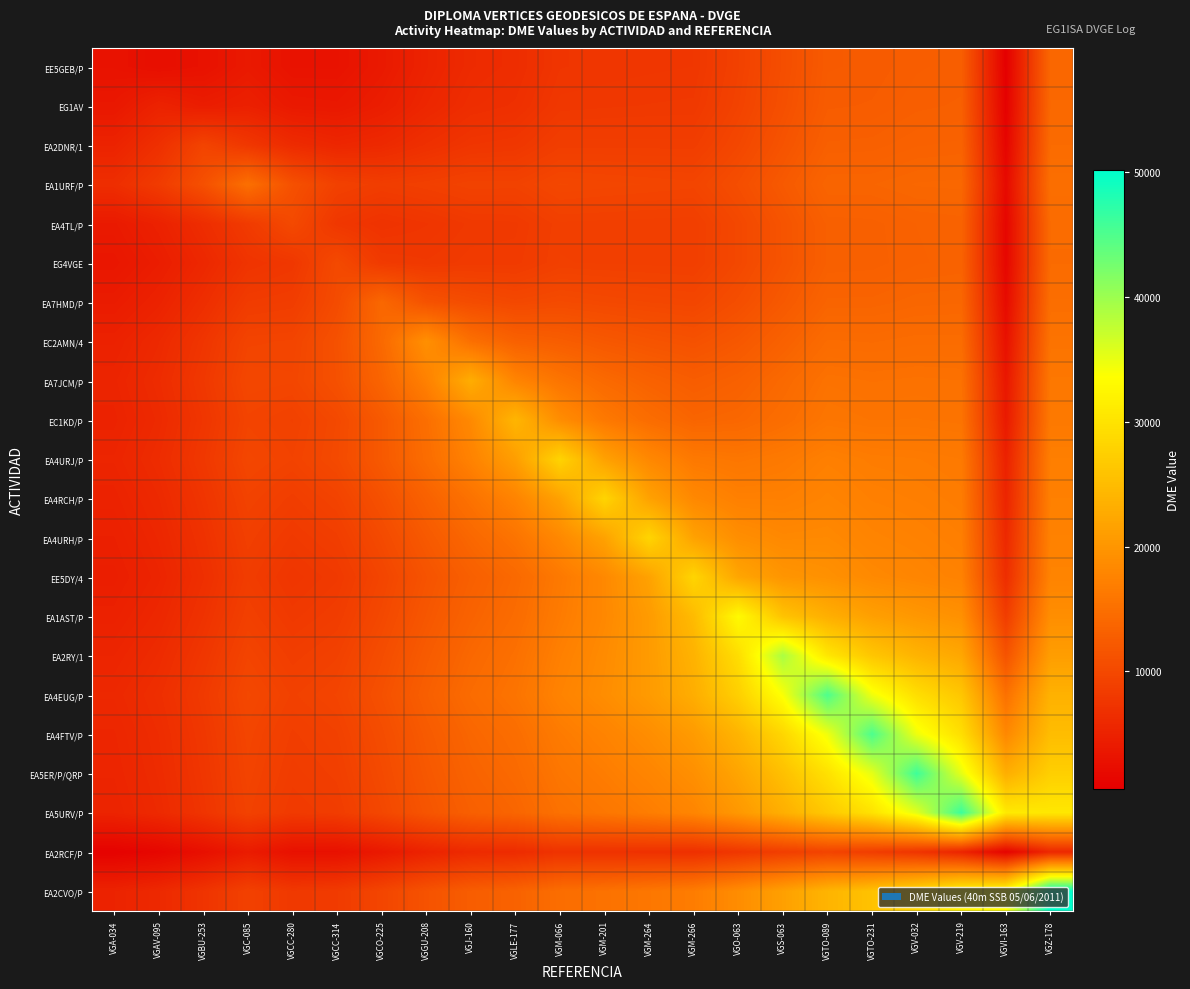

Reading left to right, transcribe all the data shown in this chart.

EE5GEB/P: VGA-034=3051.0	VGAV-095=2546.1	VGBU-253=2937.3	VGC-085=3930.1	VGCC-280=3042.4	VGCC-314=3046.3	VGCO-225=3925.8	VGGU-208=5163.8	VGJ-160=6144.6	VGLE-177=6479.3	VGM-066=7519.8	VGM-201=7610.1	VGM-264=7680.1	VGM-266=7732.0	VGO-063=9048.1	VGS-063=10698.9	VGTO-089=12353.4	VGTO-231=12432.9	VGV-032=12737.0	VGV-219=12844.1	VGVI-163=564.5	VGZ-178=14003.1
EG1AV: VGA-034=3719.1	VGAV-095=5121.0	VGBU-253=4355.2	VGC-085=4818.6	VGCC-280=3871.3	VGCC-314=3736.6	VGCO-225=4475.6	VGGU-208=5605.9	VGJ-160=6518.7	VGLE-177=6817.1	VGM-066=7814.9	VGM-201=7886.0	VGM-264=7939.2	VGM-266=7976.3	VGO-063=9267.0	VGS-063=10893.9	VGTO-089=12528.5	VGTO-231=12601.5	VGV-032=12898.2	VGV-219=12999.6	VGVI-163=773.5	VGZ-178=14143.9
EA2DNR/1: VGA-034=5163.6	VGAV-095=6786.8	VGBU-253=9412.0	VGC-085=7780.1	VGCC-280=6225.1	VGCC-314=5591.4	VGCO-225=5948.9	VGGU-208=6808.8	VGJ-160=7541.5	VGLE-177=7723.5	VGM-066=8613.2	VGM-201=8615.9	VGM-264=8611.7	VGM-266=8599.9	VGO-063=9834.4	VGS-063=11411.1	VGTO-089=13003.2	VGTO-231=13051.4	VGV-032=13324.2	VGV-219=13405.2	VGVI-163=1225.5	VGZ-178=14509.6
EA1URF/P: VGA-034=6570.8	VGAV-095=8295.1	VGBU-253=10977.2	VGC-085=15054.0	VGCC-280=11048.7	VGCC-314=9049.2	VGCO-225=8552.0	VGGU-208=8863.0	VGJ-160=9242.6	VGLE-177=9194.3	VGM-066=9889.2	VGM-201=9762.0	VGM-264=9652.0	VGM-266=9552.5	VGO-063=10697.0	VGS-063=12195.1	VGTO-089=13721.2	VGTO-231=13726.3	VGV-032=13959.2	VGV-219=14006.0	VGVI-163=1867.3	VGZ-178=15047.0
EA4TL/P: VGA-034=3985.9	VGAV-095=4972.6	VGBU-253=6475.3	VGC-085=8256.7	VGCC-280=10127.0	VGCC-314=7766.1	VGCO-225=7172.2	VGGU-208=7511.3	VGJ-160=7987.7	VGLE-177=8065.6	VGM-066=8841.9	VGM-201=8814.1	VGM-264=8786.7	VGM-266=8756.7	VGO-063=9941.8	VGS-063=11473.7	VGTO-089=13032.0	VGTO-231=13082.0	VGV-032=13352.4	VGV-219=13434.1	VGVI-163=1406.0	VGZ-178=14528.4
EG4VGE: VGA-034=3553.2	VGAV-095=4406.9	VGBU-253=5753.4	VGC-085=7332.1	VGCC-280=7778.0	VGCC-314=10148.0	VGCO-225=8171.1	VGGU-208=7957.8	VGJ-160=8210.0	VGLE-177=8210.1	VGM-066=8909.1	VGM-201=8866.2	VGM-264=8828.6	VGM-266=8791.4	VGO-063=9949.0	VGS-063=11456.8	VGTO-089=12998.0	VGTO-231=13052.5	VGV-032=13324.5	VGV-219=13409.1	VGVI-163=1472.6	VGZ-178=14502.0
EA7HMD/P: VGA-034=4201.0	VGAV-095=5113.9	VGBU-253=6568.4	VGC-085=8332.9	VGCC-280=8548.0	VGCC-314=10386.8	VGCO-225=14058.0	VGGU-208=11294.5	VGJ-160=10488.0	VGLE-177=9967.9	VGM-066=10295.0	VGM-201=10044.4	VGM-264=9853.2	VGM-266=9697.9	VGO-063=10735.4	VGS-063=12143.9	VGTO-089=13606.5	VGTO-231=13616.8	VGV-032=13848.2	VGV-219=13899.4	VGVI-163=2033.7	VGZ-178=14929.9
EC2AMN/4: VGA-034=4984.1	VGAV-095=5958.5	VGBU-253=7509.7	VGC-085=9419.1	VGCC-280=9512.9	VGCC-314=11134.7	VGCO-225=14222.5	VGGU-208=19225.0	VGJ-160=15122.7	VGLE-177=13233.0	VGM-066=12738.1	VGM-201=12034.3	VGM-264=11529.7	VGM-266=11145.4	VGO-063=11976.0	VGS-063=13219.9	VGTO-089=14554.2	VGTO-231=14484.7	VGV-032=14645.8	VGV-219=14639.3	VGVI-163=2837.1	VGZ-178=15568.5
EA7JCM/P: VGA-034=5344.2	VGAV-095=6319.3	VGBU-253=7882.7	VGC-085=9814.4	VGCC-280=9712.1	VGCC-314=11050.6	VGCO-225=13638.7	VGGU-208=17295.8	VGJ-160=23060.0	VGLE-177=17787.0	VGM-066=15736.8	VGM-201=14287.4	VGM-264=13321.1	VGM-266=12625.9	VGO-063=13193.6	VGS-063=14238.9	VGTO-089=15425.0	VGTO-231=15268.1	VGV-032=15354.3	VGV-219=15288.1	VGVI-163=3565.1	VGZ-178=16114.7
EC1KD/P: VGA-034=5137.4	VGAV-095=6056.4	VGBU-253=7559.9	VGC-085=9421.4	VGCC-280=9066.4	VGCC-314=10075.3	VGCO-225=12185.2	VGGU-208=14952.2	VGJ-160=18397.3	VGLE-177=24137.0	VGM-066=18895.8	VGM-201=16288.0	VGM-264=14725.8	VGM-266=13680.5	VGO-063=13971.1	VGS-063=14823.2	VGTO-089=15876.4	VGTO-231=15656.7	VGV-032=15690.3	VGV-219=15585.3	VGVI-163=3980.7	VGZ-178=16344.9
EA4URJ/P: VGA-034=5436.9	VGAV-095=6356.1	VGBU-253=7867.9	VGC-085=9744.8	VGCC-280=9289.8	VGCC-314=10187.4	VGCO-225=12159.9	VGGU-208=14678.5	VGJ-160=17481.5	VGLE-177=21110.4	VGM-066=28045.0	VGM-201=21509.7	VGM-264=18248.3	VGM-266=16289.3	VGO-063=15951.5	VGS-063=16383.3	VGTO-089=17148.4	VGTO-231=16760.7	VGV-032=16659.6	VGV-219=16451.4	VGVI-163=4937.4	VGZ-178=17046.0
EA4RCH/P: VGA-034=5102.2	VGAV-095=5968.6	VGBU-253=7424.8	VGC-085=9239.0	VGCC-280=8614.1	VGCC-314=9315.8	VGCO-225=11049.6	VGGU-208=13221.7	VGJ-160=15402.8	VGLE-177=17685.5	VGM-066=21557.8	VGM-201=28130.0	VGM-264=21570.5	VGM-266=18291.1	VGO-063=17194.9	VGS-063=17189.1	VGTO-089=17691.6	VGTO-231=17184.9	VGV-032=16994.7	VGV-219=16726.0	VGVI-163=5373.0	VGZ-178=17226.8
EA4URH/P: VGA-034=4809.1	VGAV-095=5634.1	VGBU-253=7048.3	VGC-085=8817.3	VGCC-280=8064.9	VGCC-314=8628.3	VGCO-225=10206.0	VGGU-208=12168.8	VGJ-160=14002.7	VGLE-177=15613.5	VGM-066=18292.8	VGM-201=21594.3	VGM-264=28172.0	VGM-266=21598.7	VGO-063=19038.4	VGS-063=18300.0	VGTO-089=18401.5	VGTO-231=17718.1	VGV-032=17402.9	VGV-219=17052.1	VGVI-163=5887.1	VGZ-178=17432.7
EE5DY/4: VGA-034=4549.8	VGAV-095=5341.7	VGBU-253=6723.7	VGC-085=8459.2	VGCC-280=7608.3	VGCC-314=8070.3	VGCO-225=9541.1	VGGU-208=11369.1	VGJ-160=12991.1	VGLE-177=14218.7	VGM-066=16317.7	VGM-201=18306.5	VGM-264=21599.9	VGM-266=28174.0	VGO-063=22084.3	VGS-063=19946.3	VGTO-089=19379.3	VGTO-231=18415.7	VGV-032=17916.3	VGV-219=17449.8	VGVI-163=6506.6	VGZ-178=17671.8
EA1AST/P: VGA-034=4927.9	VGAV-095=5733.6	VGBU-253=7136.8	VGC-085=8900.8	VGCC-280=8034.4	VGCC-314=8493.8	VGCO-225=9977.1	VGGU-208=11822.7	VGJ-160=13442.5	VGLE-177=14605.4	VGM-066=16614.3	VGM-201=18269.8	VGM-264=20733.8	VGM-266=24828.1	VGO-063=33016.0	VGS-063=25916.9	VGTO-089=23266.1	VGTO-231=21328.4	VGV-032=20214.1	VGV-219=19343.9	VGVI-163=8490.9	VGZ-178=19039.5
EA2RY/1: VGA-034=5403.1	VGAV-095=6227.0	VGBU-253=7655.4	VGC-085=9451.3	VGCC-280=8580.2	VGCC-314=9047.3	VGCO-225=10552.8	VGGU-208=12426.4	VGJ-160=14061.1	VGLE-177=15196.3	VGM-066=17170.2	VGM-201=18646.7	VGM-264=20695.8	VGM-266=23757.1	VGO-063=29342.9	VGS-063=39062.0	VGTO-089=30546.7	VGTO-231=26299.3	VGV-032=23912.7	VGV-219=22270.7	VGVI-163=11386.2	VGZ-178=21050.2
EA4EUG/P: VGA-034=5819.6	VGAV-095=6656.0	VGBU-253=8102.4	VGC-085=9921.2	VGCC-280=9040.4	VGCC-314=9507.4	VGCO-225=11023.5	VGGU-208=12910.5	VGJ-160=14545.2	VGLE-177=15644.0	VGM-066=17573.6	VGM-201=18900.4	VGM-264=20652.4	VGM-266=23092.9	VGO-063=27479.4	VGS-063=33942.2	VGTO-089=45054.0	VGTO-231=34548.2	VGV-032=29433.6	VGV-219=26346.6	VGVI-163=15228.6	VGZ-178=23619.9
EA4FTV/P: VGA-034=5568.6	VGAV-095=6379.2	VGBU-253=7799.9	VGC-085=9591.9	VGCC-280=8649.3	VGCC-314=9055.5	VGCO-225=10510.4	VGGU-208=12326.6	VGJ-160=13864.2	VGLE-177=14817.3	VGM-066=16570.9	VGM-201=17609.8	VGM-264=18928.9	VGM-266=20675.5	VGO-063=23991.7	VGS-063=28420.3	VGTO-089=34586.7	VGTO-231=45122.0	VGV-032=34685.7	VGV-219=29498.5	VGVI-163=18238.3	VGZ-178=25071.5
EA5ER/P/QRP: VGA-034=5428.2	VGAV-095=6221.3	VGBU-253=7625.9	VGC-085=9401.8	VGCC-280=8413.8	VGCC-314=8777.7	VGCO-225=10192.6	VGGU-208=11963.9	VGJ-160=13439.0	VGLE-177=14296.2	VGM-066=15939.6	VGM-201=16795.7	VGM-264=17849.7	VGM-266=19192.7	VGO-063=21951.2	VGS-063=25448.8	VGTO-089=29780.1	VGTO-231=35208.2	VGV-032=46044.0	VGV-219=35321.0	VGVI-163=23180.0	VGZ-178=27445.3
EA5URV/P: VGA-034=5232.9	VGAV-095=6007.7	VGBU-253=7394.8	VGC-085=9153.3	VGCC-280=8121.9	VGCC-314=8445.1	VGCO-225=9821.7	VGGU-208=11550.7	VGJ-160=12969.1	VGLE-177=13742.6	VGM-066=15292.9	VGM-201=16001.2	VGM-264=16851.2	VGM-266=17901.7	VGO-063=20289.1	VGS-063=23229.1	VGTO-089=26609.7	VGTO-231=29893.3	VGV-032=35437.7	VGV-219=46250.0	VGVI-163=30938.6	VGZ-178=30648.1
EA2RCF/P: VGA-034=927.8	VGAV-095=1490.3	VGBU-253=2646.5	VGC-085=4151.7	VGCC-280=2817.5	VGCC-314=2810.1	VGCO-225=3821.8	VGGU-208=5138.9	VGJ-160=6080.1	VGLE-177=6289.1	VGM-066=7186.8	VGM-201=7096.1	VGM-264=6971.9	VGM-266=6807.9	VGO-063=7691.8	VGS-063=8671.3	VGTO-089=9361.8	VGTO-231=8543.2	VGV-032=7433.1	VGV-219=5327.0	VGVI-163=1053.0	VGZ-178=5717.4
EA2CVO/P: VGA-034=5196.9	VGAV-095=5956.1	VGBU-253=7331.3	VGC-085=9080.0	VGCC-280=7997.7	VGCC-314=8278.8	VGCO-225=9621.7	VGGU-208=11315.8	VGJ-160=12682.8	VGLE-177=13371.5	VGM-066=14835.1	VGM-201=15391.5	VGM-264=16033.9	VGM-266=16792.6	VGO-063=18849.1	VGS-063=21327.4	VGTO-089=23984.1	VGTO-231=25742.4	VGV-032=28349.5	VGV-219=32014.5	VGVI-163=33541.3	VGZ-178=50154.0